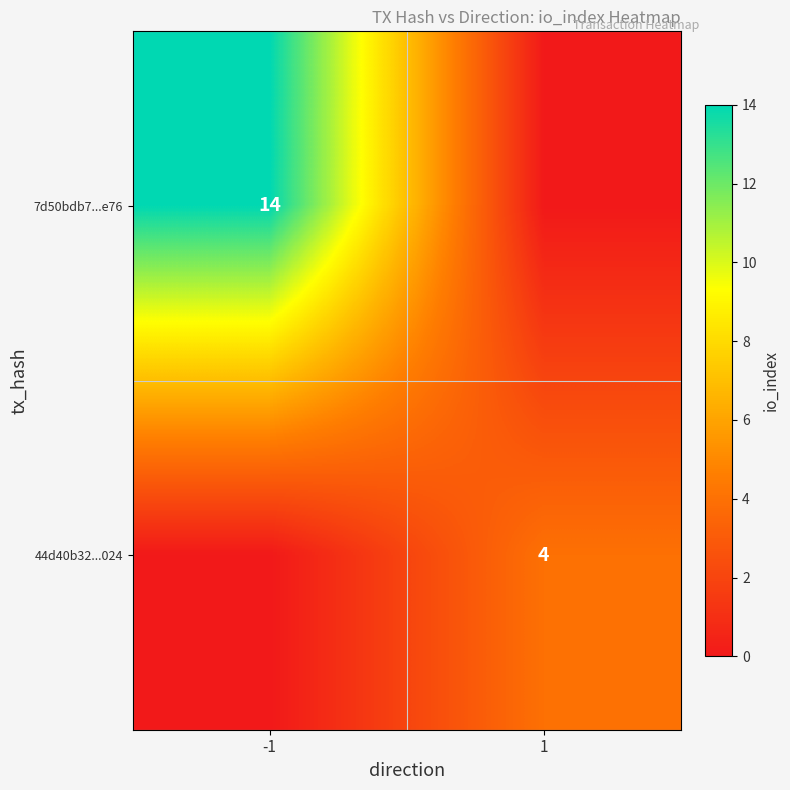

Is the value of 44d40b32...024 at 1 greater than the value of 7d50bdb7...e76 at -1?

No